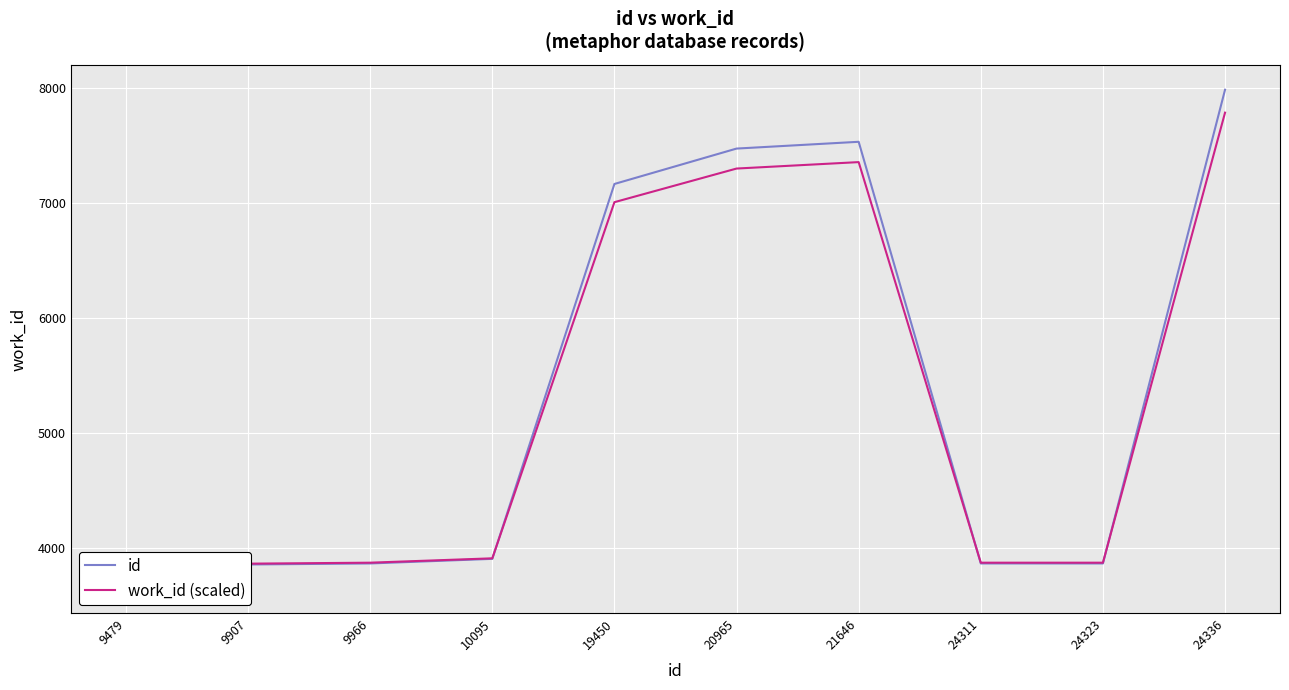

Rank the categories by work_id (scaled) value from lowest to highest.

9479, 9907, 9966, 24311, 24323, 10095, 19450, 20965, 21646, 24336